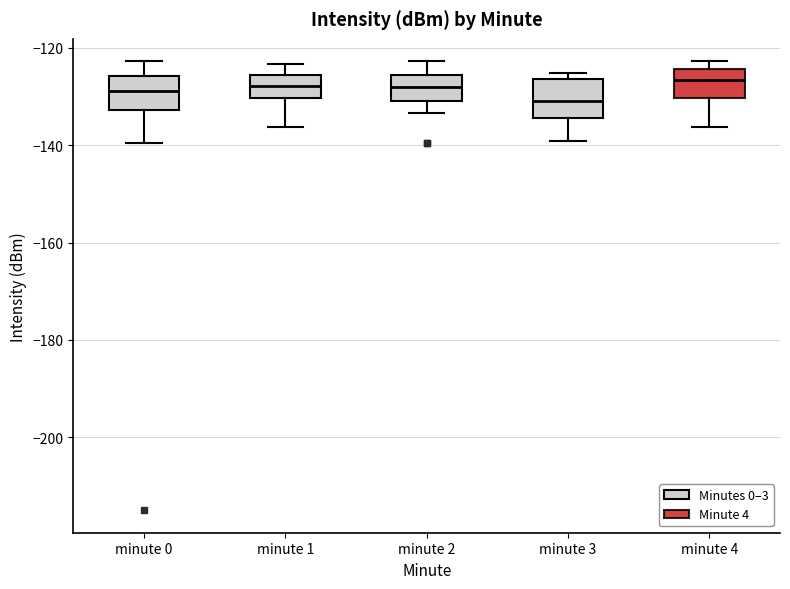

Reading left to right, transcribe this box plot: for each box, give where its median line is, the range the box spans, and where its two whiskers end, as read against the y-axis. The values are not printed on the chart, so give them approximately, as read against the axis.

minute 0: median -128, box -132 to -126, whiskers -140 to -122
minute 1: median -128, box -130 to -126, whiskers -136 to -124
minute 2: median -128, box -130 to -126, whiskers -134 to -122
minute 3: median -130, box -134 to -126, whiskers -140 to -126 (just above the box's upper edge)
minute 4: median -126, box -130 to -124, whiskers -136 to -122